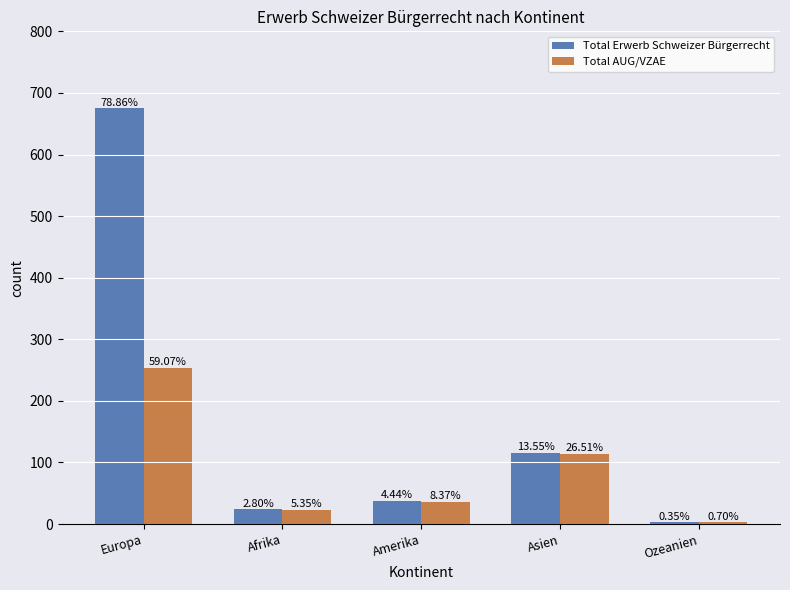

How many groups of bars are there?

5